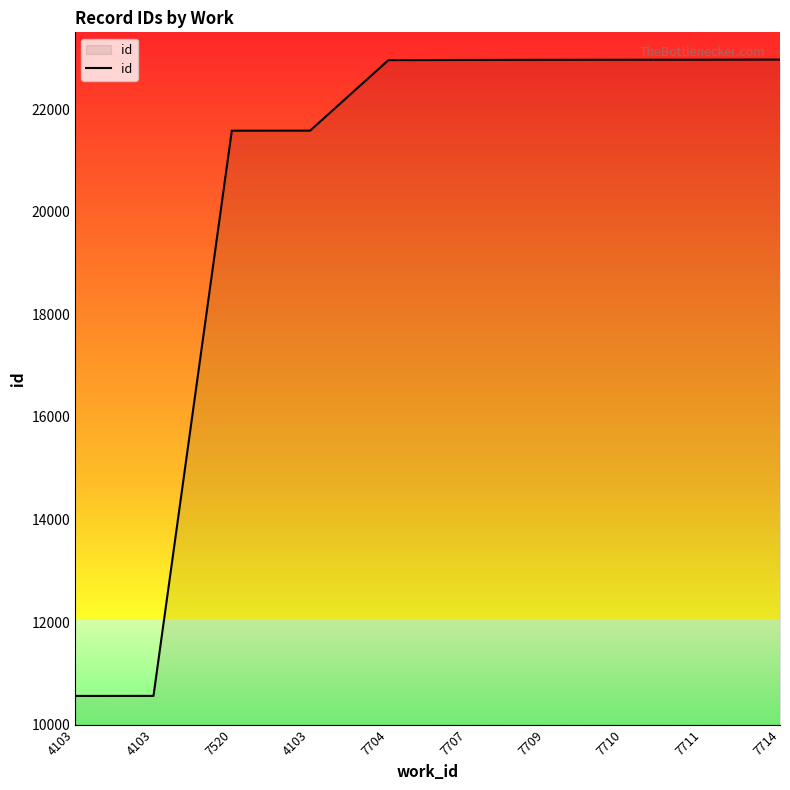

Is this an area chart (filled region under the line)?

Yes